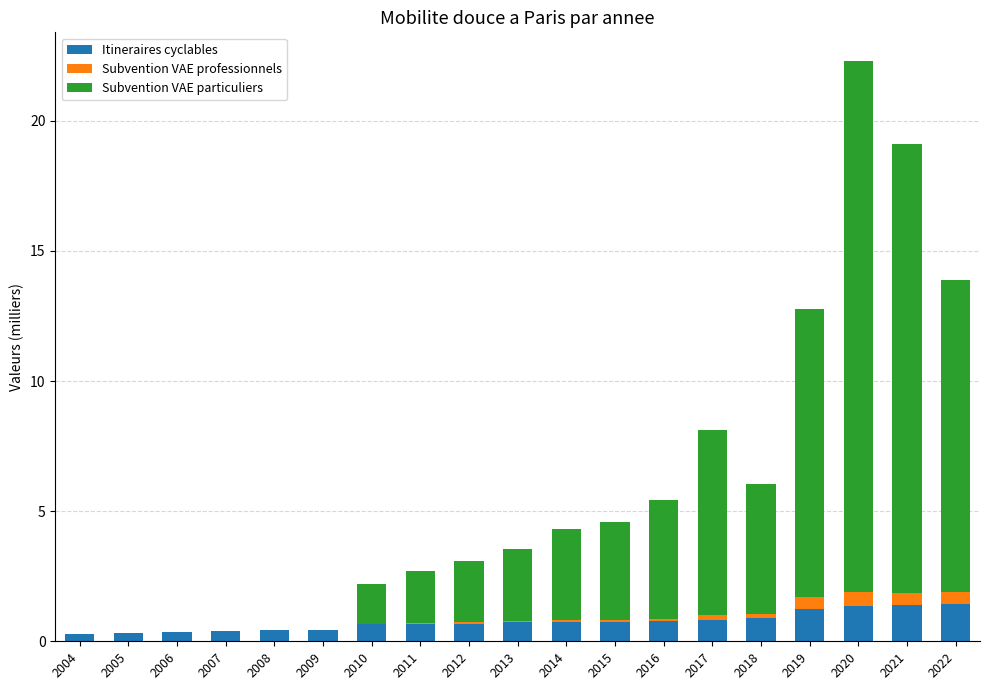

At which category is the sum across all series the highest?

2020